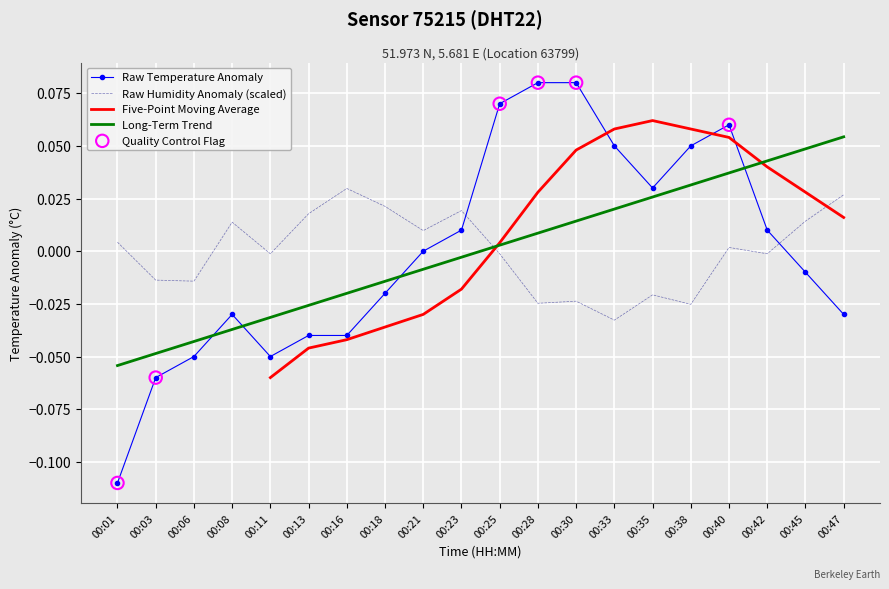

Which series has the widest spread of Y values?

temperature